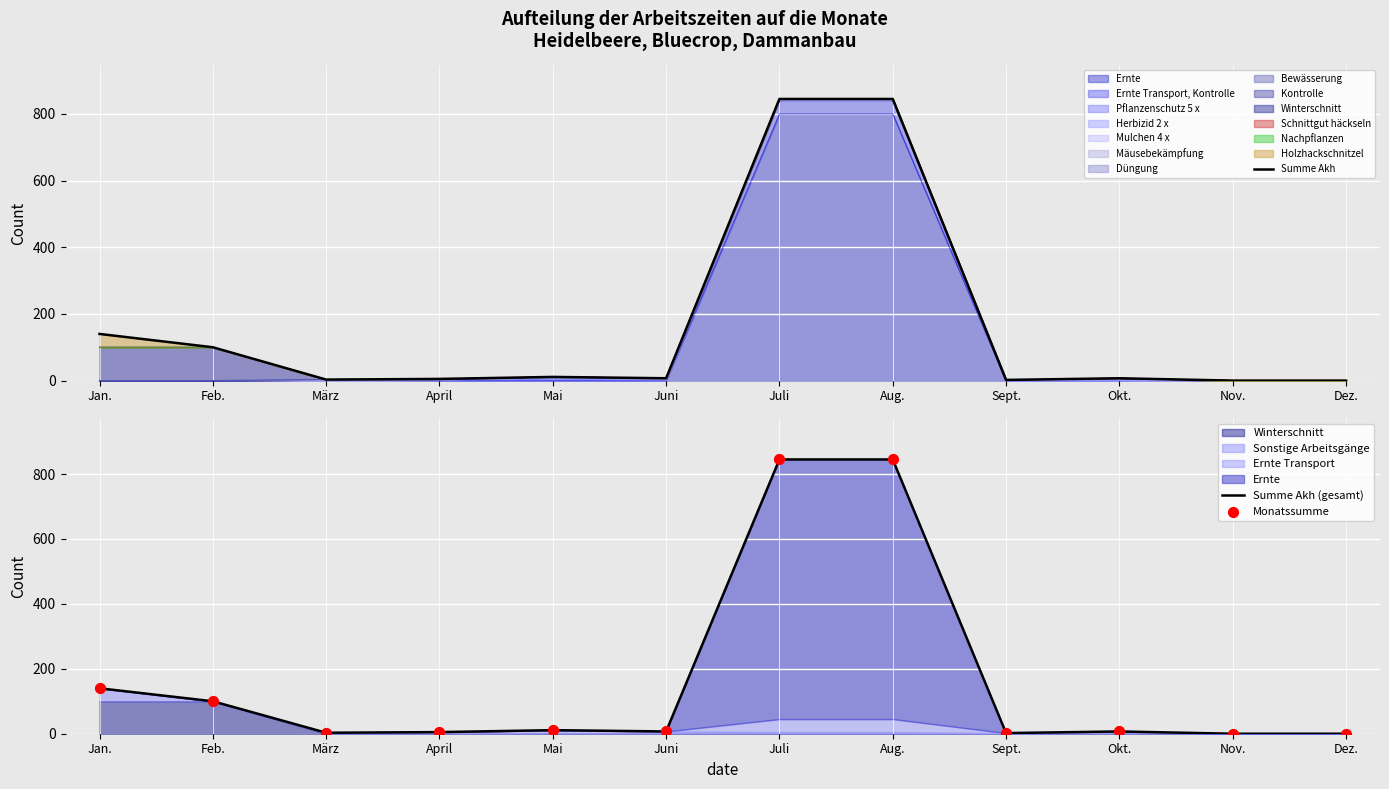

What is the total value across all series at Mai?

33